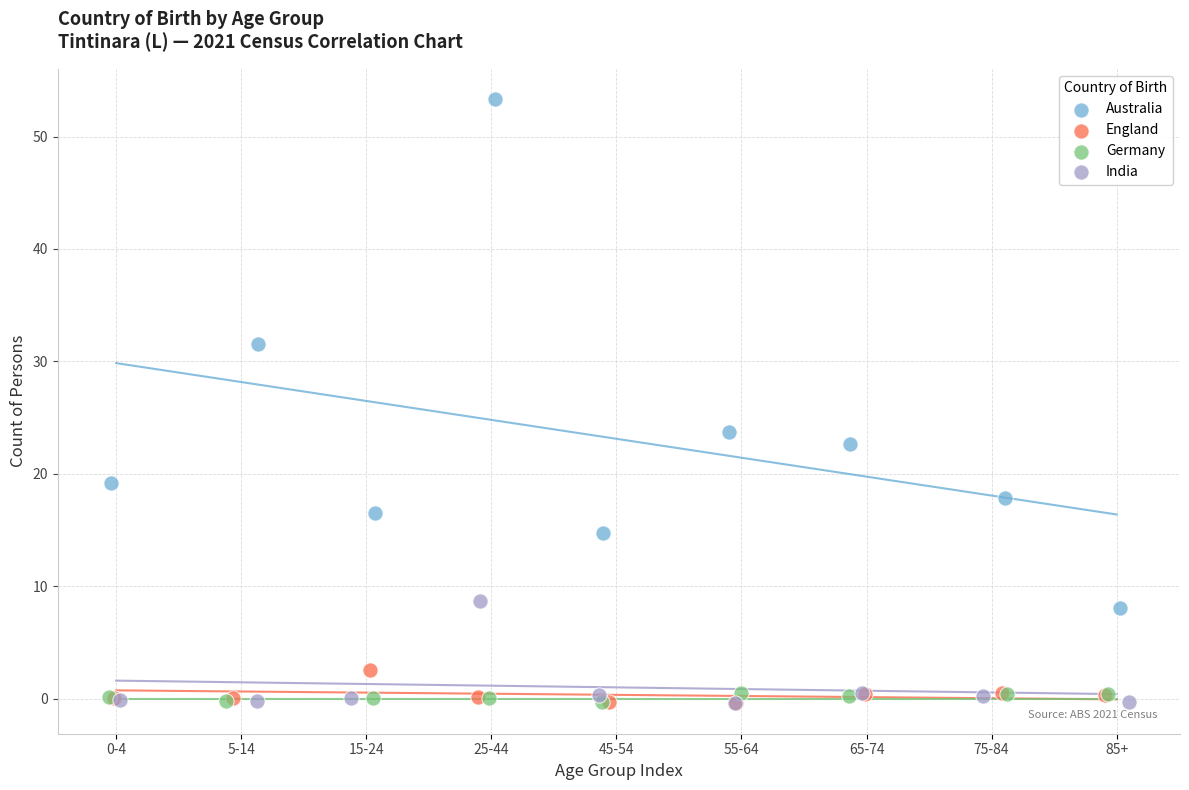

Which series contains the highest Y value?

Australia